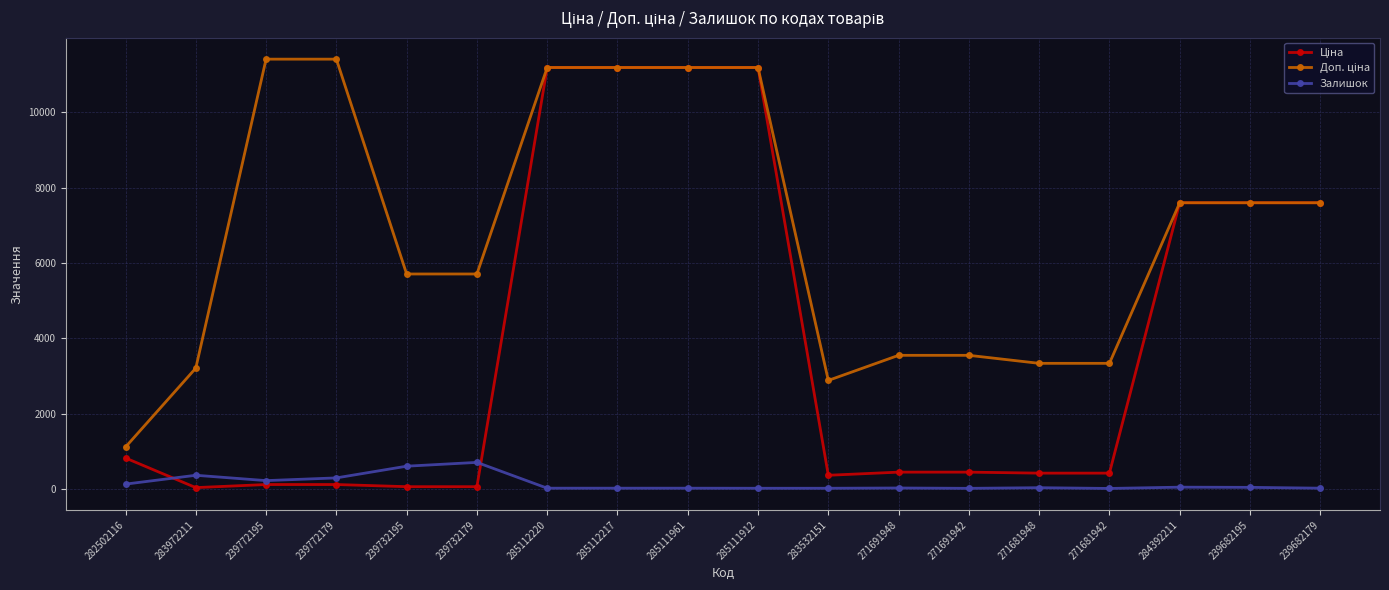

What is the greatest value displayed?

11410.0